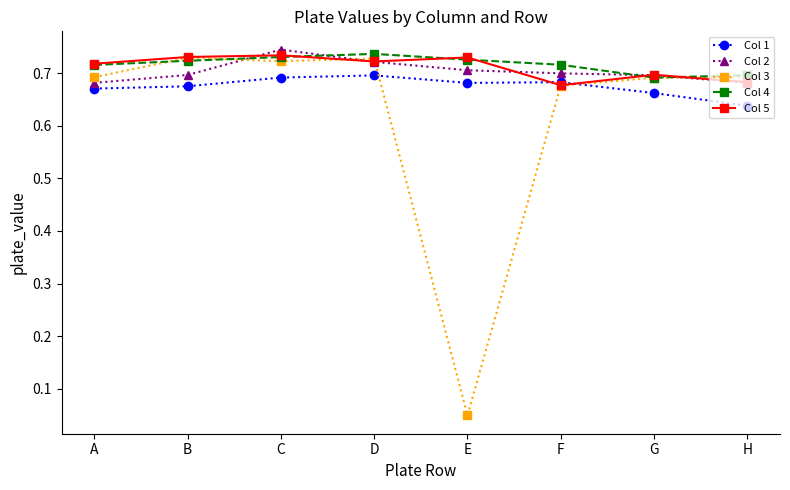

Where is Col 1 nearest to the value 0?

H